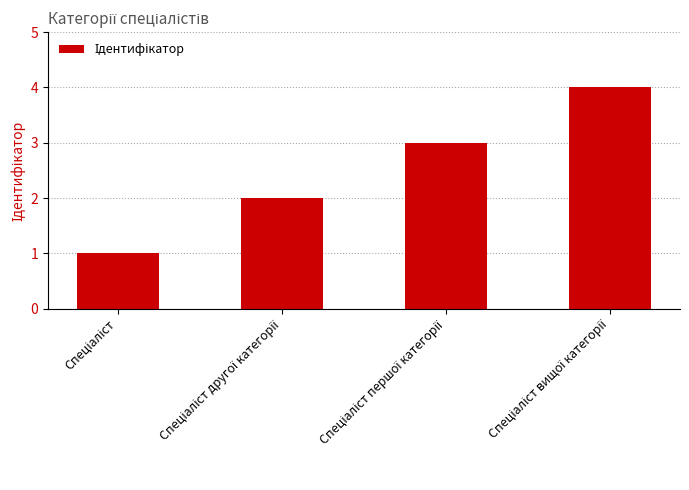

What is the maximum value shown in the chart?

4